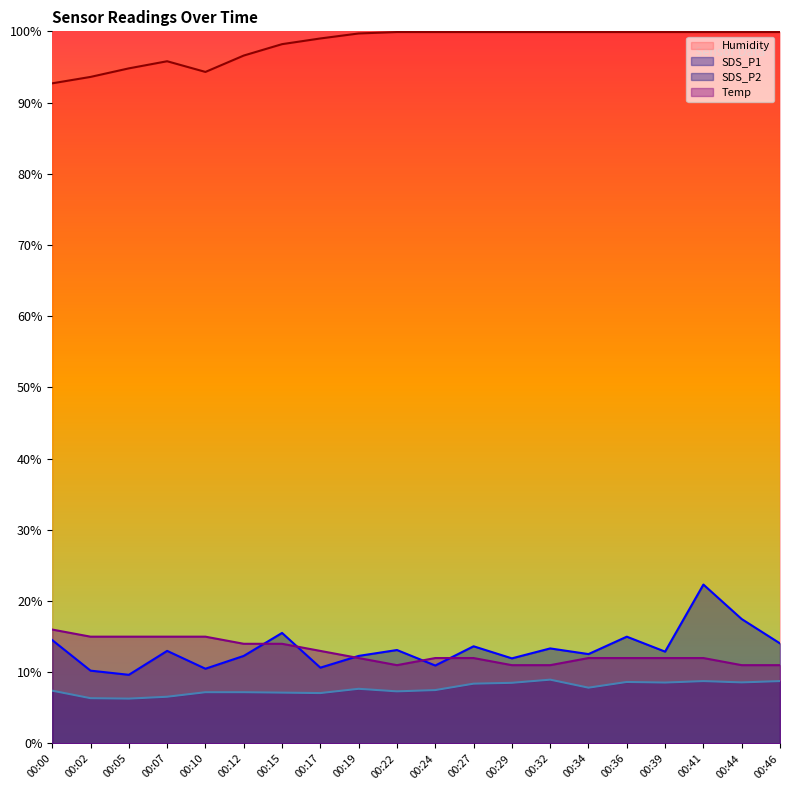

Rank the series at 00:15 from highest to lowest value.

Humidity, SDS_P1, Temp, SDS_P2